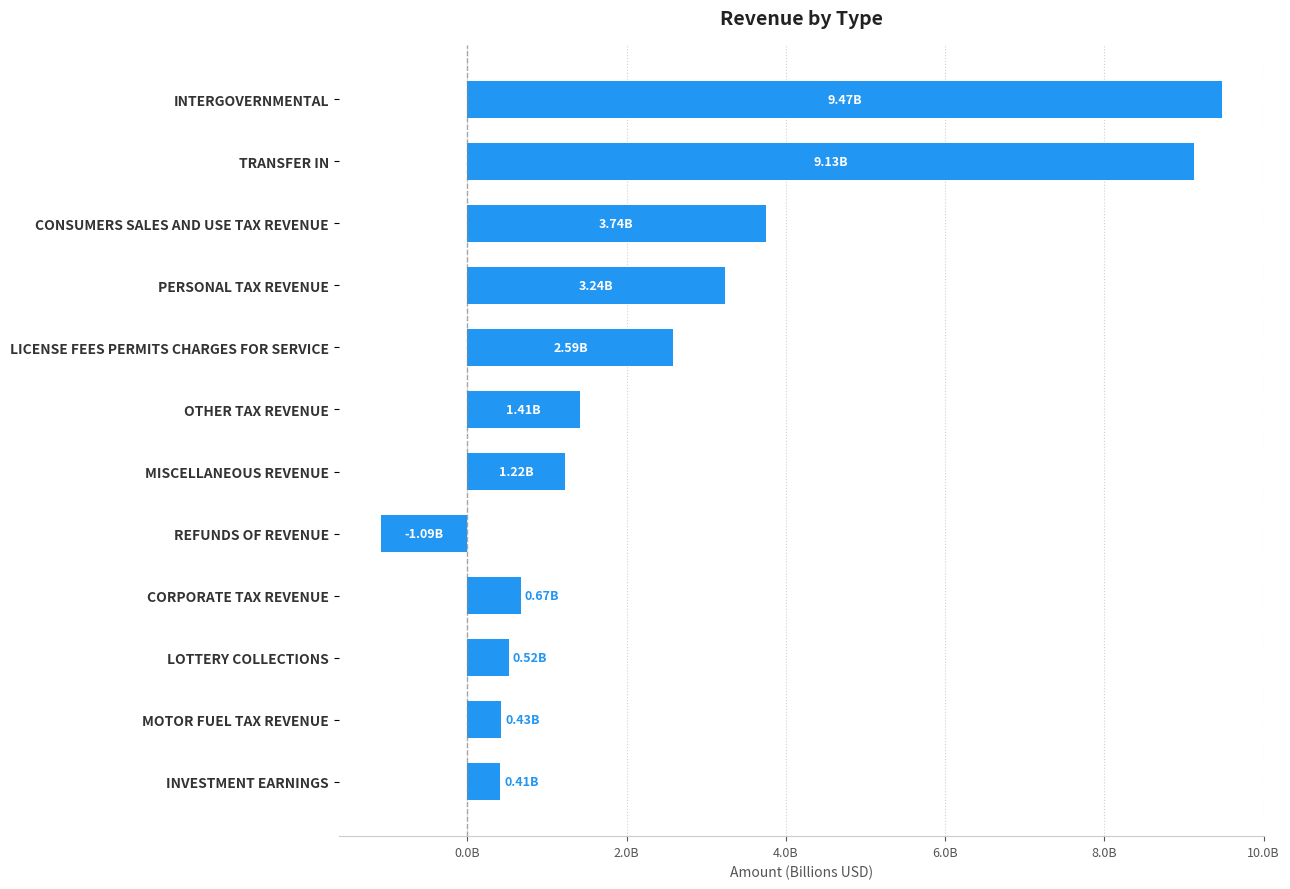

Does the chart contain any negative values?

Yes